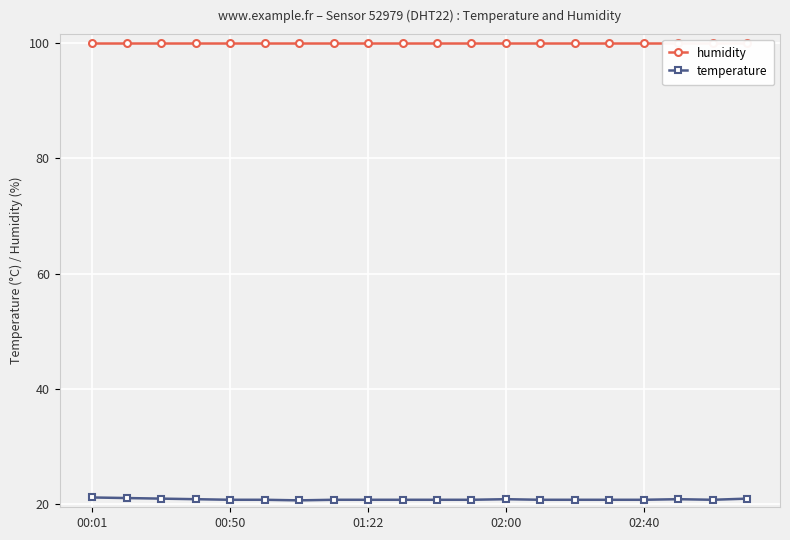

What is the lowest value of the temperature series?

20.7